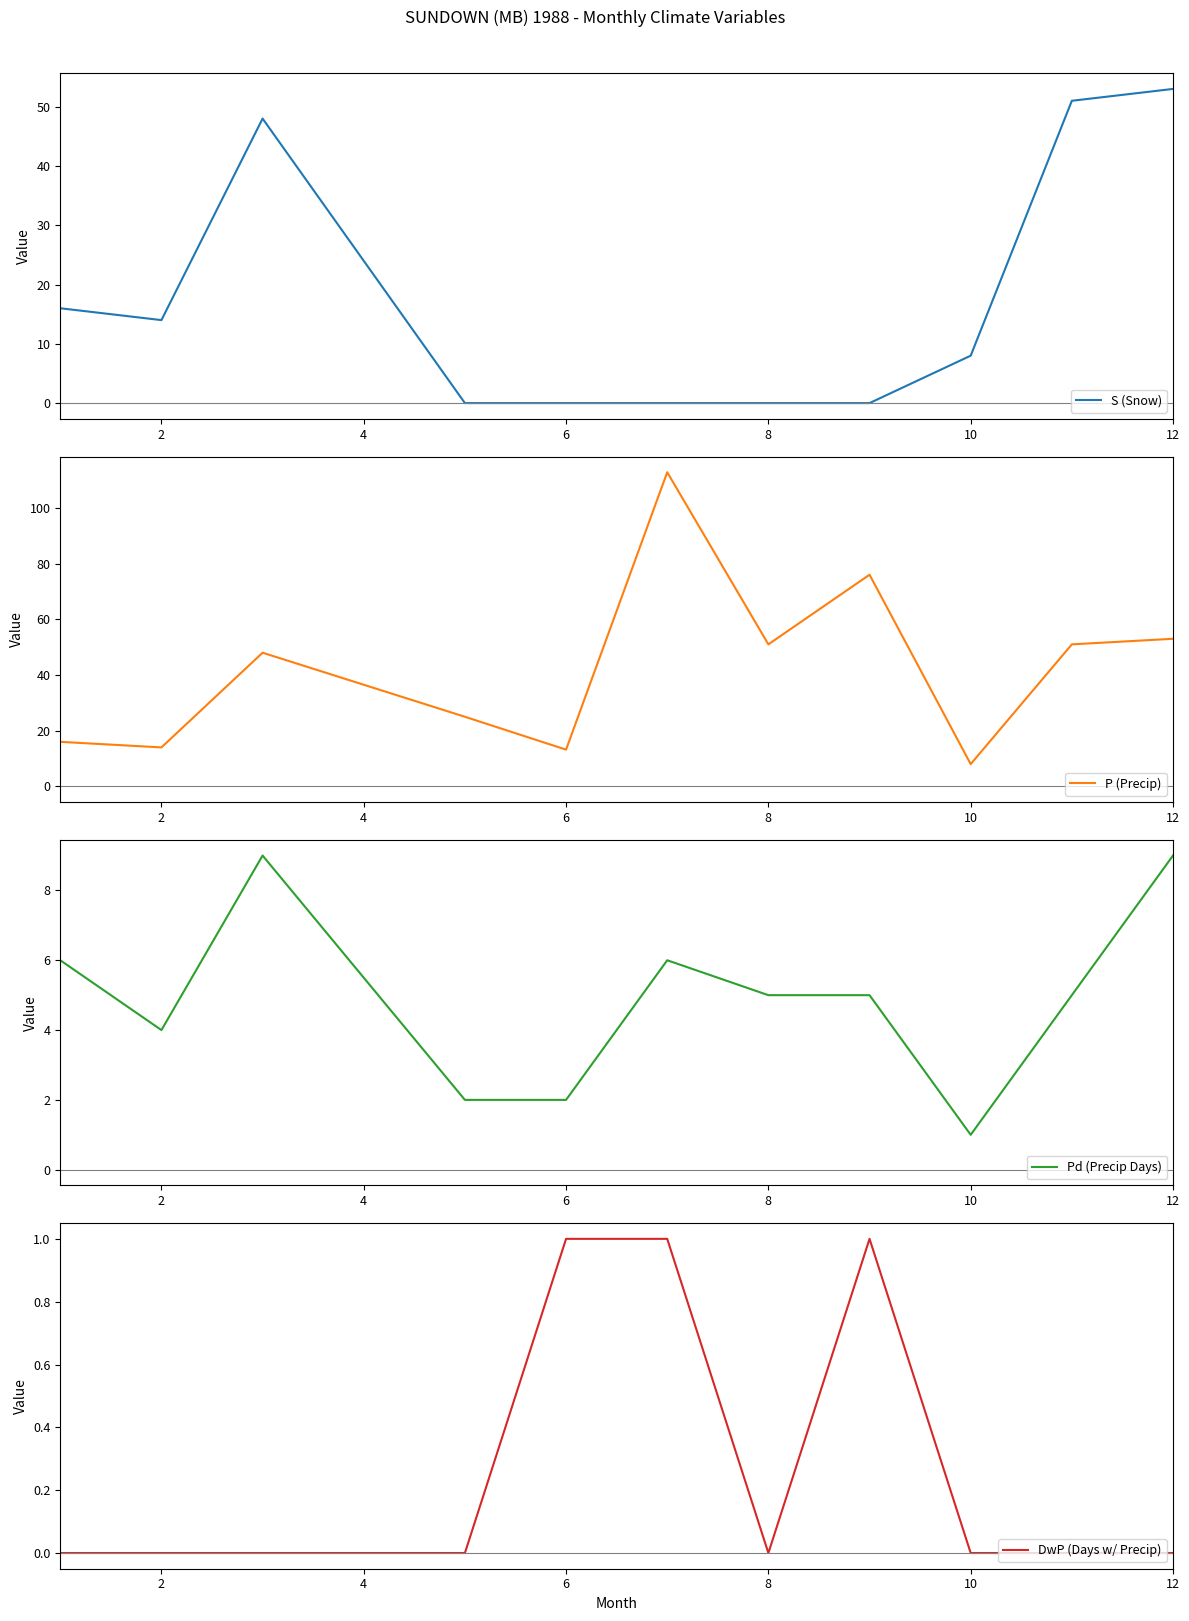

Is it true that S (Snow) equals 12 at 10?

False